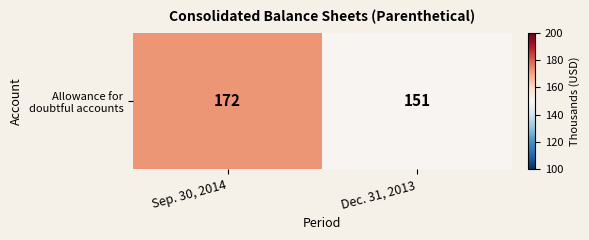

Rank the categories by value from lowest to highest.

Dec. 31, 2013, Sep. 30, 2014